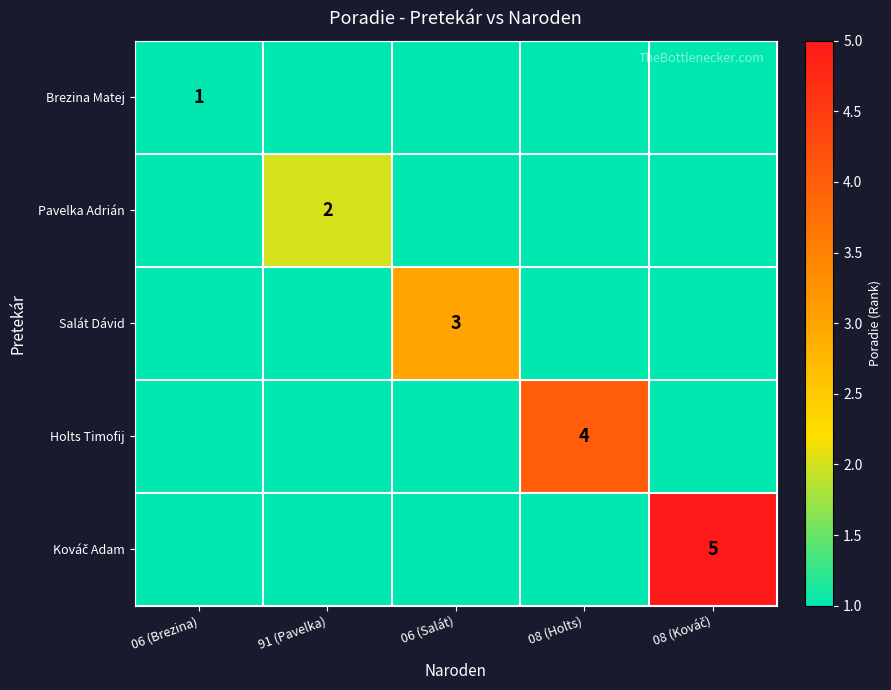

The value of Salát Dávid at 06 (Salát) is 1. True or false?

False